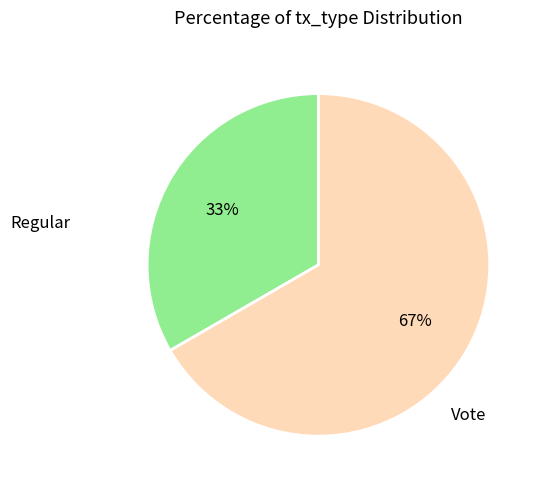

How many segments does this pie chart have?

2